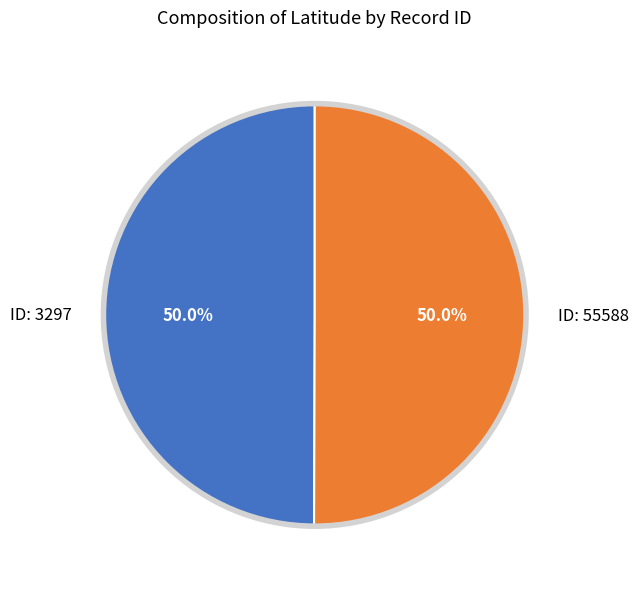

What portion of the pie excludes ID: 3297?

50.0%